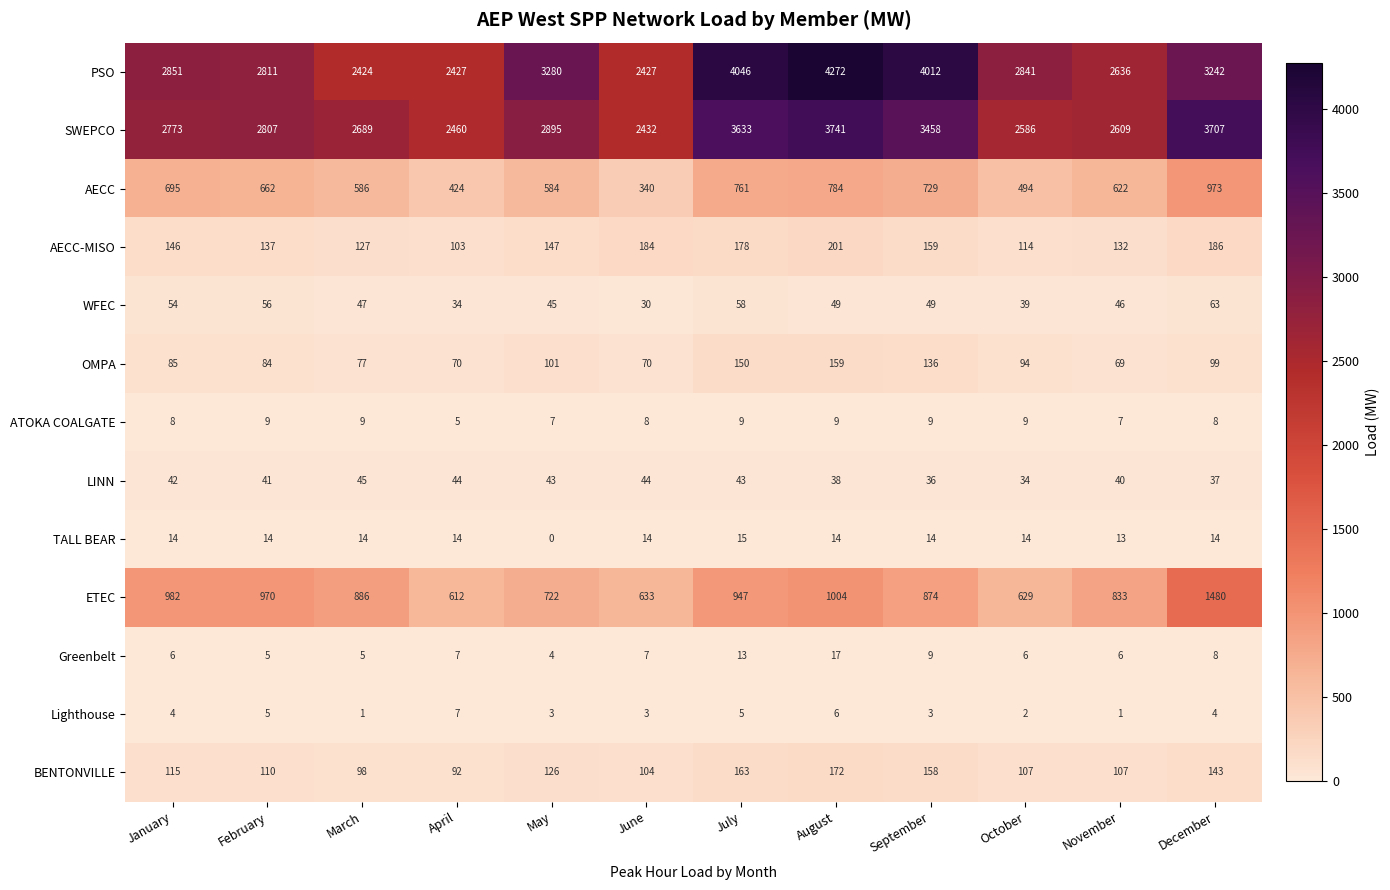

Which category has the highest value across all series?

August